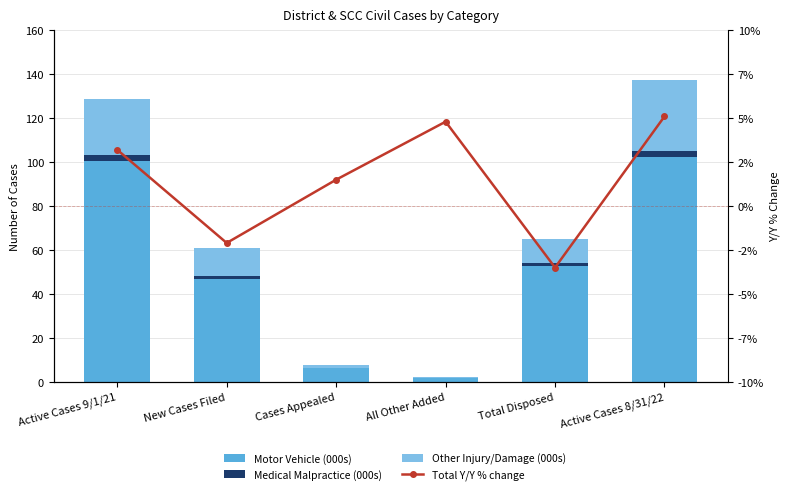

What is the maximum value shown in the chart?

102.4